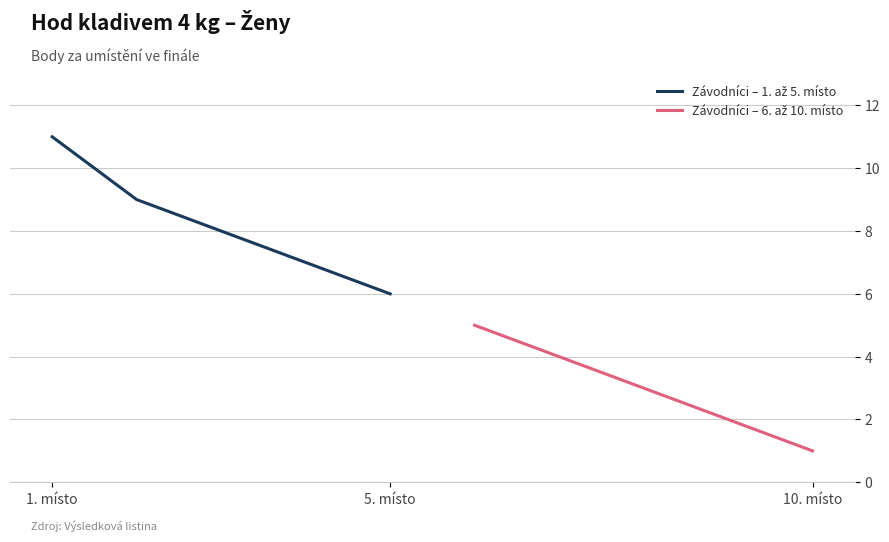

Which series has the largest range (max minus min)?

Závodníci – 1. až 5. místo